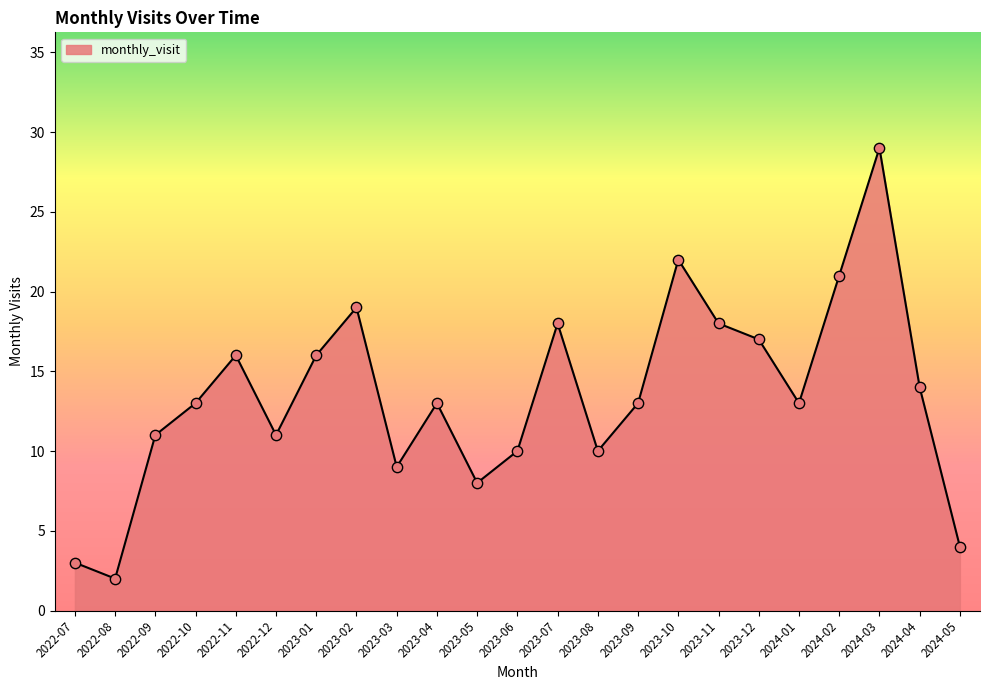

Between 2023-01 and 2024-04, which is larger?

2023-01